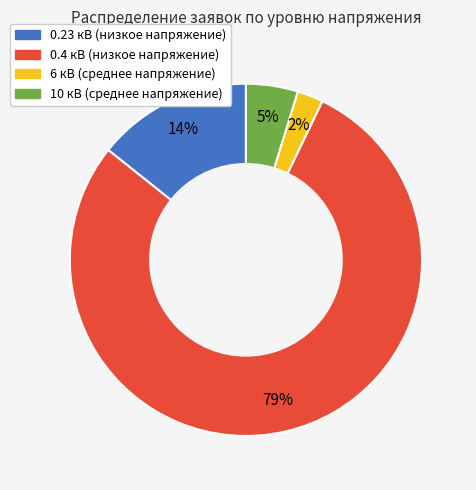

The 0.4 кВ slice represents 79% of the pie. True or false?

True